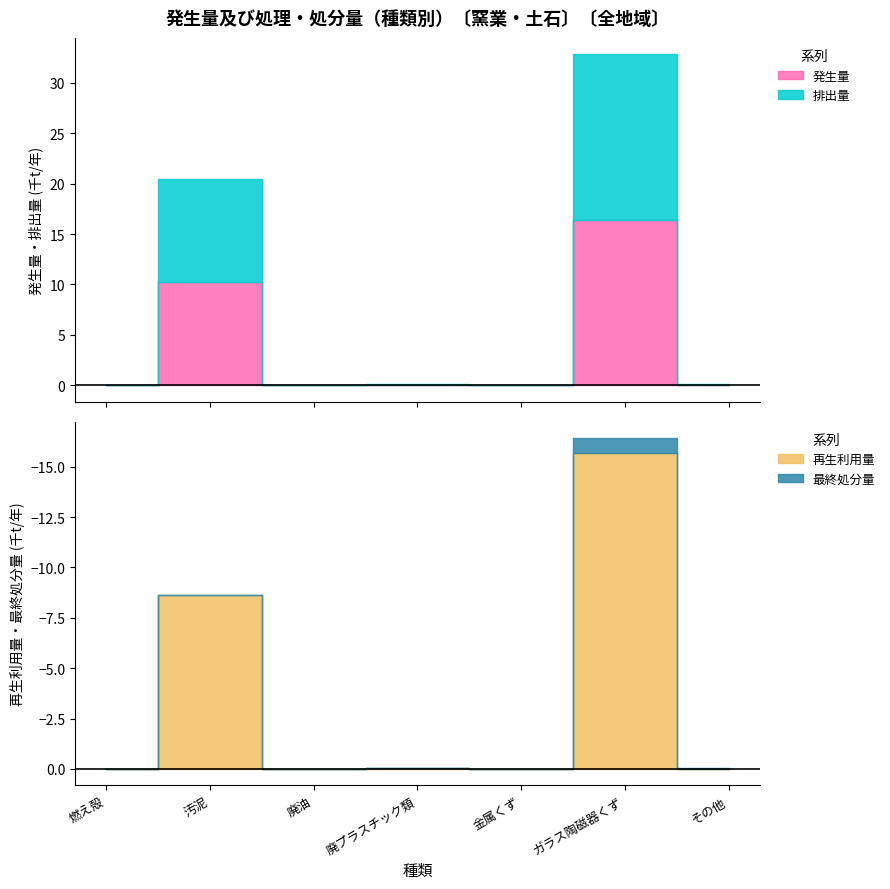

Which series has the largest total across all categories?

発生量